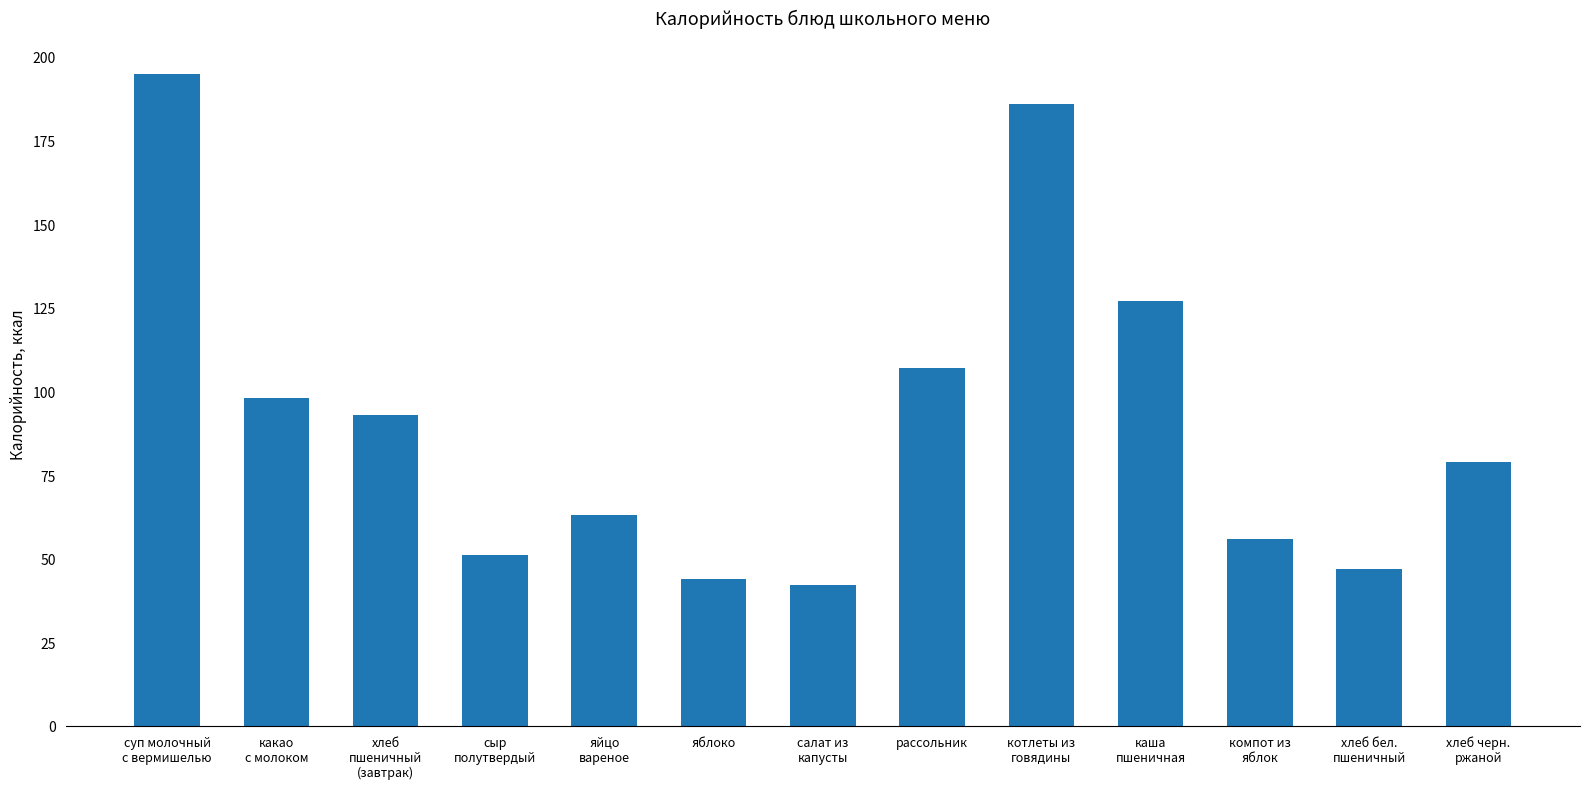

Reading left to right, transcribe all the data shown in this chart.

195	98	93	51	63	44	42	107	186	127	56	47	79